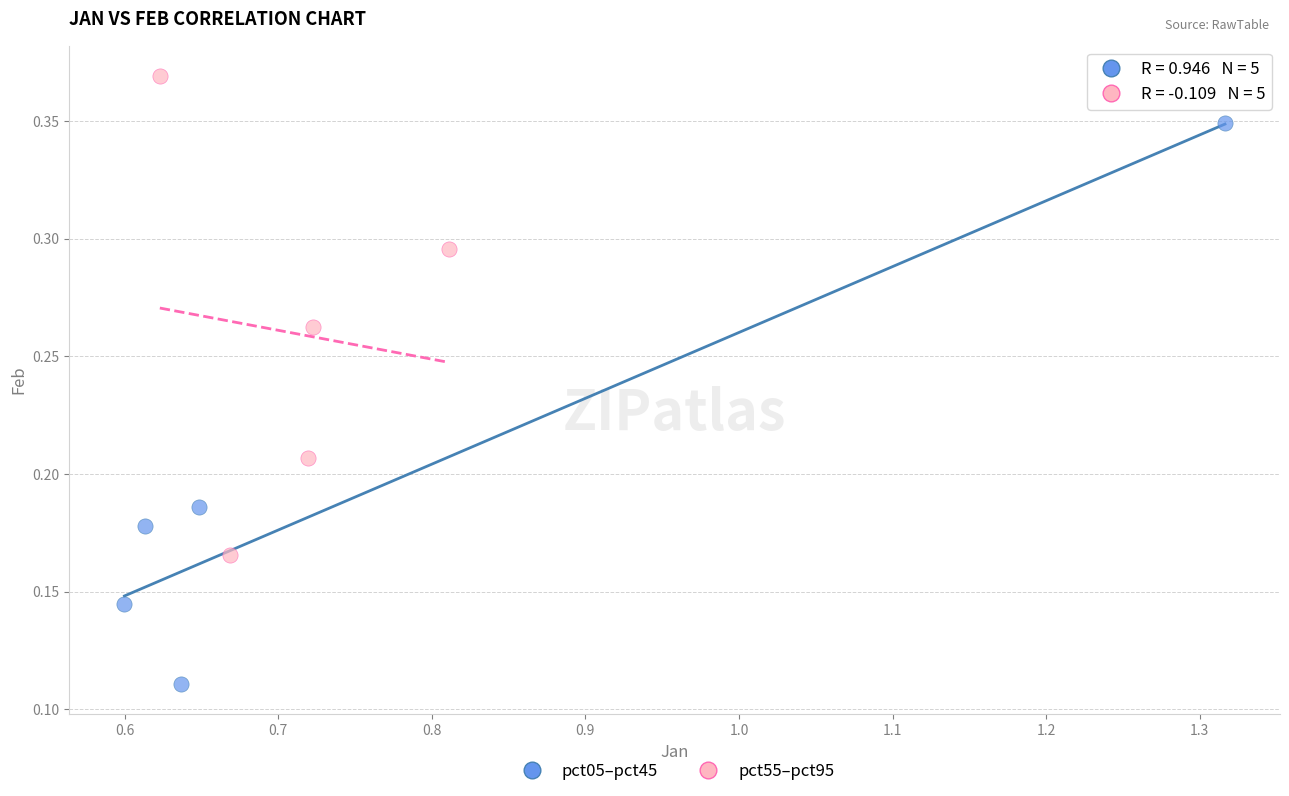

What are all the series names shown in the legend?

pct05–pct45, pct55–pct95